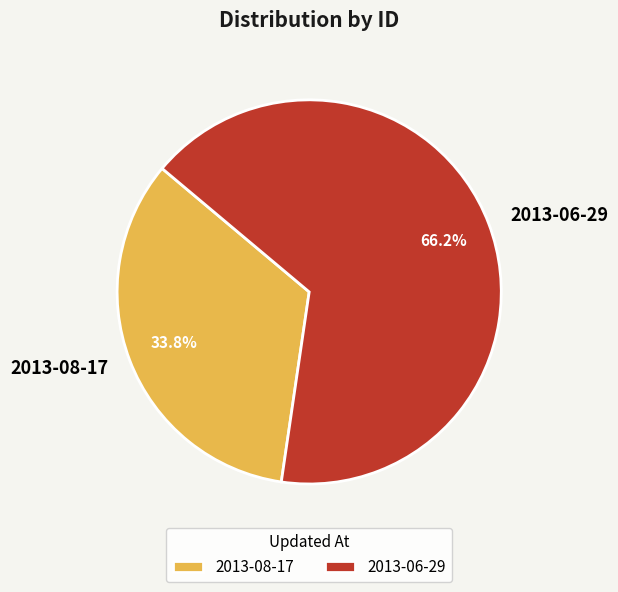

Count the number of slices in the pie.

2